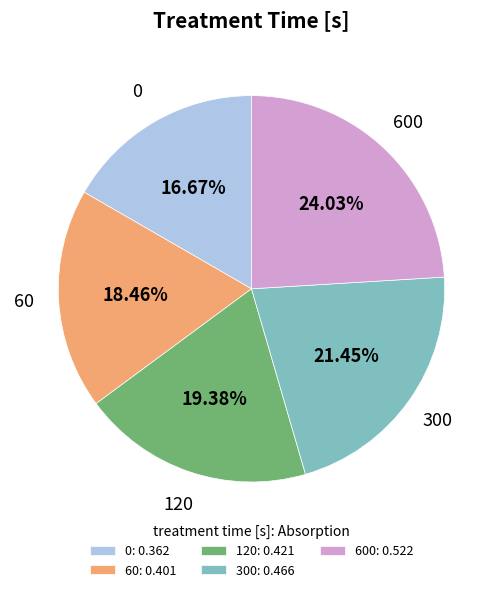

Is the sum of 600 and 300 greater than half?

No